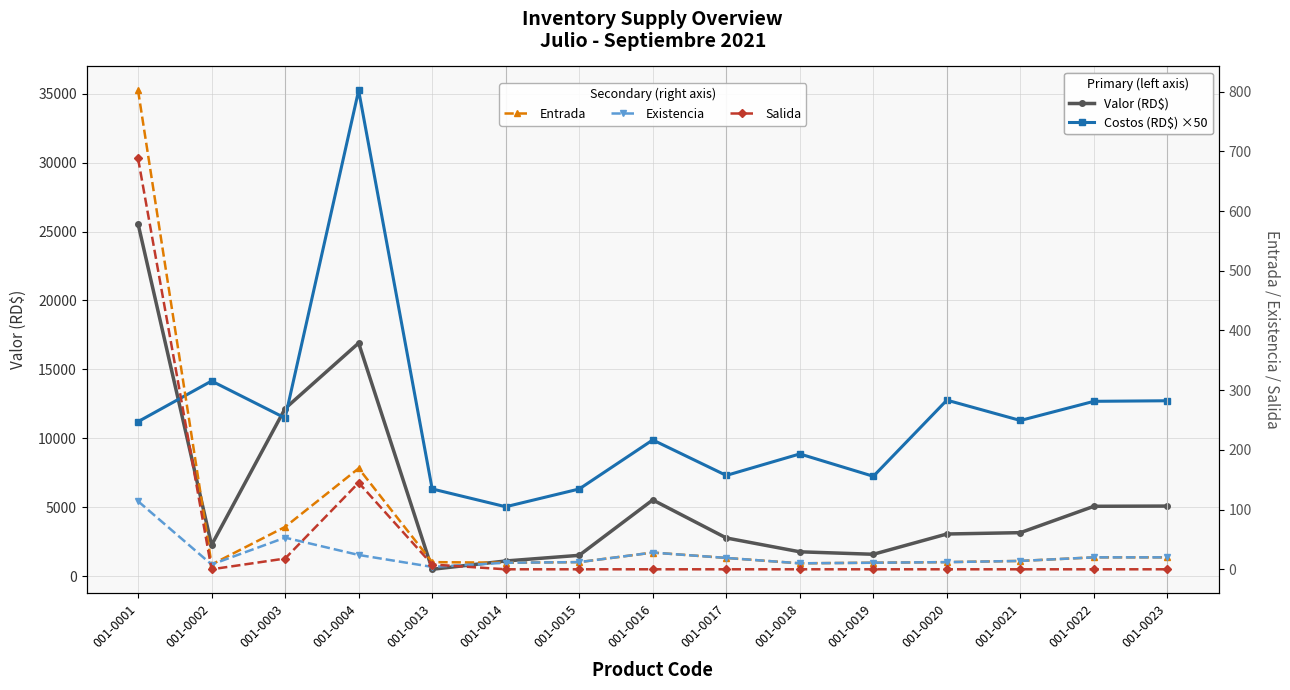

True or false: Entrada and Valor (RD$) intersect in this chart.

False